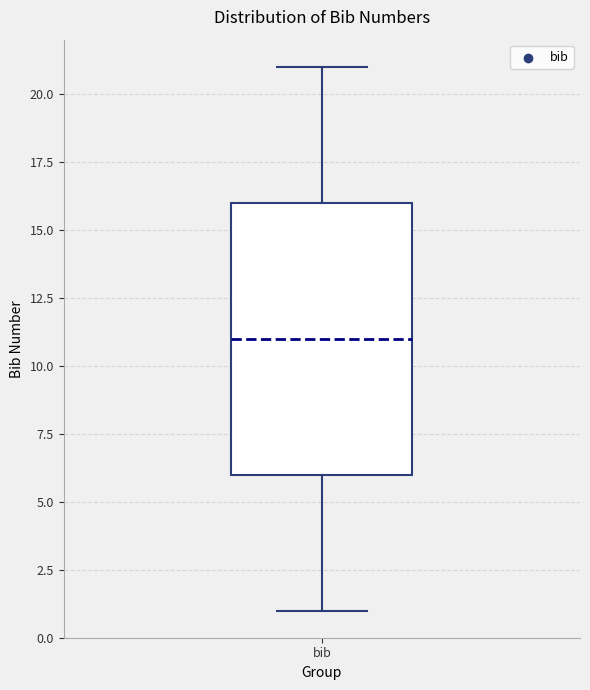

Transcribe this box plot: give where the median line is, the range the box spans, and where the two whiskers end, as read against the y-axis. The values are not printed on the chart, so give them approximately, as read against the axis.

median 11, box 6 to 16, whiskers 1 to 21